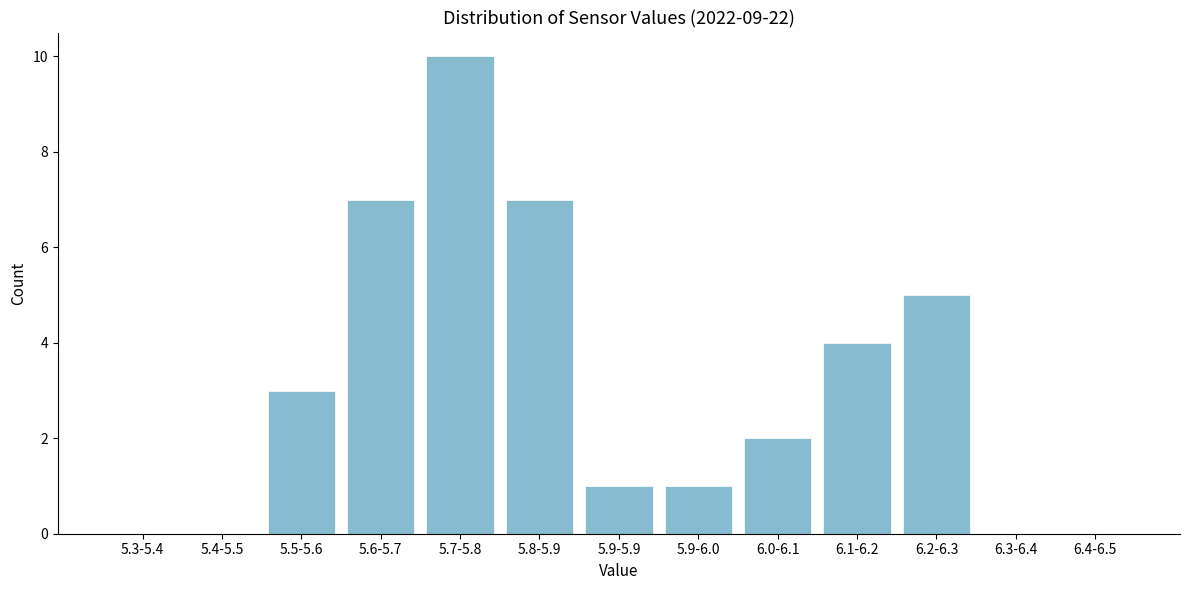

Reading right to left, list all the values displayed in this chart.

6.4-6.5=0	6.3-6.4=0	6.2-6.3=5	6.1-6.2=4	6.0-6.1=2	5.9-6.0=1	5.9-5.9=1	5.8-5.9=7	5.7-5.8=10	5.6-5.7=7	5.5-5.6=3	5.4-5.5=0	5.3-5.4=0